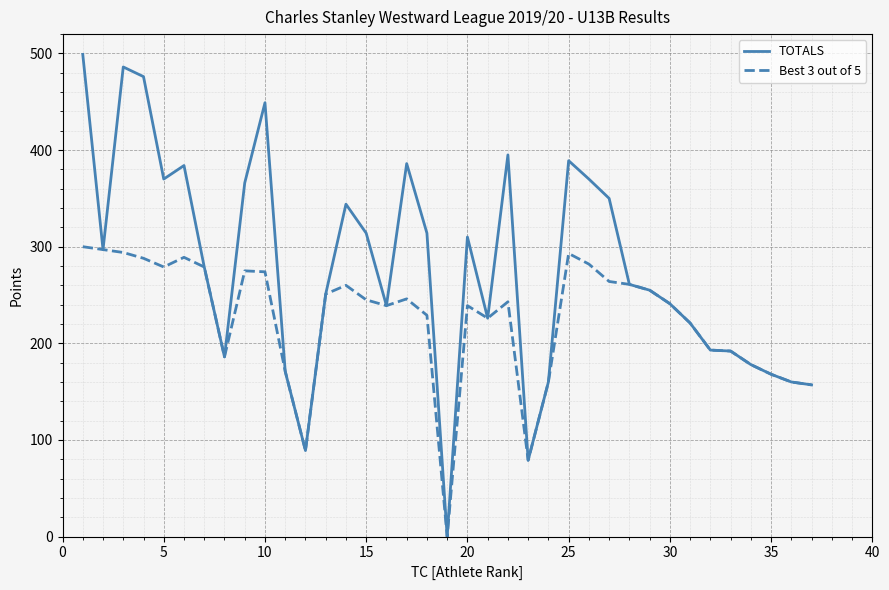

Which series has the widest spread of values?

TOTALS